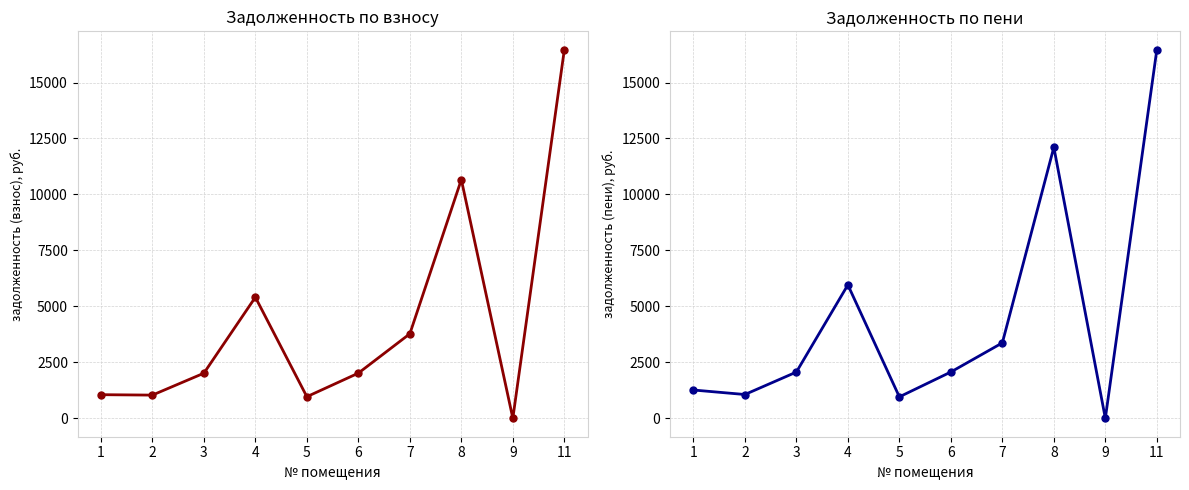

What are all the series names shown in the legend?

задолженность (взнос), задолженность (пени)